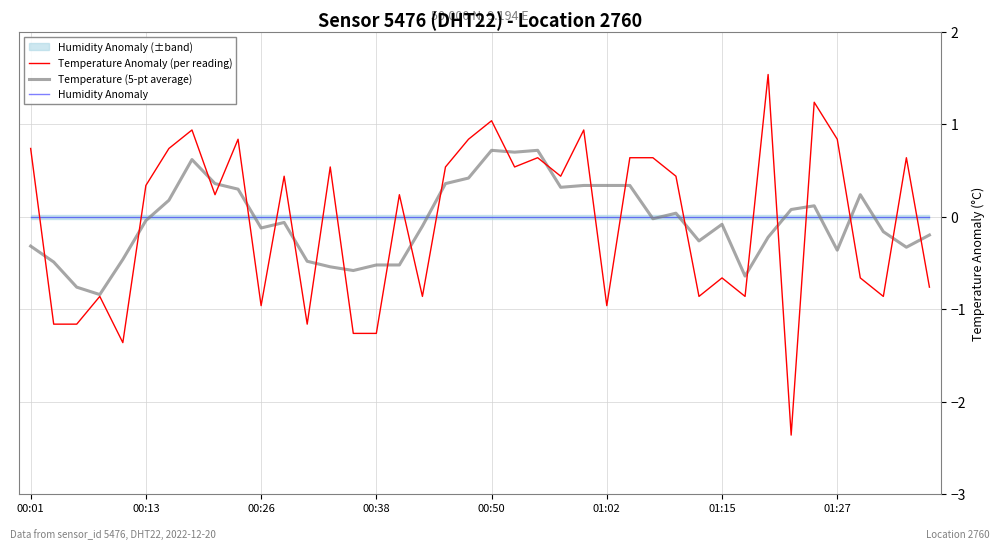

Reading left to right, extract all data points from this chart.

Temperature Anomaly (per reading): 0.7	-1.2	-1.2	-0.9	-1.4	0.3	0.7	0.9	0.2	0.8	-1.0	0.4	-1.2	0.5	-1.3	-1.3	0.2	-0.9	0.5	0.8	1.0	0.5	0.6	0.4	0.9	-1.0	0.6	0.6	0.4	-0.9	-0.7	-0.9	1.5	-2.4	1.2	0.8	-0.7	-0.9	0.6	-0.8
Temperature (5-pt average): -0.3	-0.5	-0.8	-0.8	-0.5	-0.0	0.2	0.6	0.4	0.3	-0.1	-0.1	-0.5	-0.5	-0.6	-0.5	-0.5	-0.1	0.4	0.4	0.7	0.7	0.7	0.3	0.3	0.3	0.3	-0.0	0.0	-0.3	-0.1	-0.6	-0.2	0.1	0.1	-0.4	0.2	-0.2	-0.3	-0.2
Humidity Anomaly: 0.0	0.0	0.0	0.0	0.0	0.0	0.0	0.0	0.0	0.0	0.0	0.0	0.0	0.0	0.0	0.0	0.0	0.0	0.0	0.0	0.0	0.0	0.0	0.0	0.0	0.0	0.0	0.0	0.0	0.0	0.0	0.0	0.0	0.0	0.0	0.0	0.0	0.0	0.0	0.0